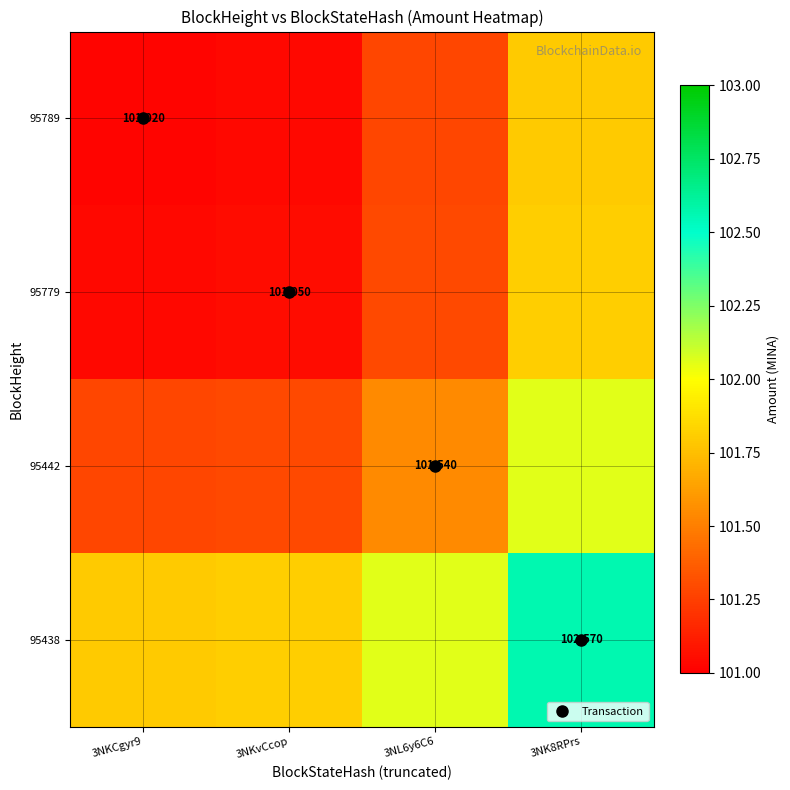

Rank the series by their maximum value, from lowest to highest.

95789, 95779, 95442, 95438